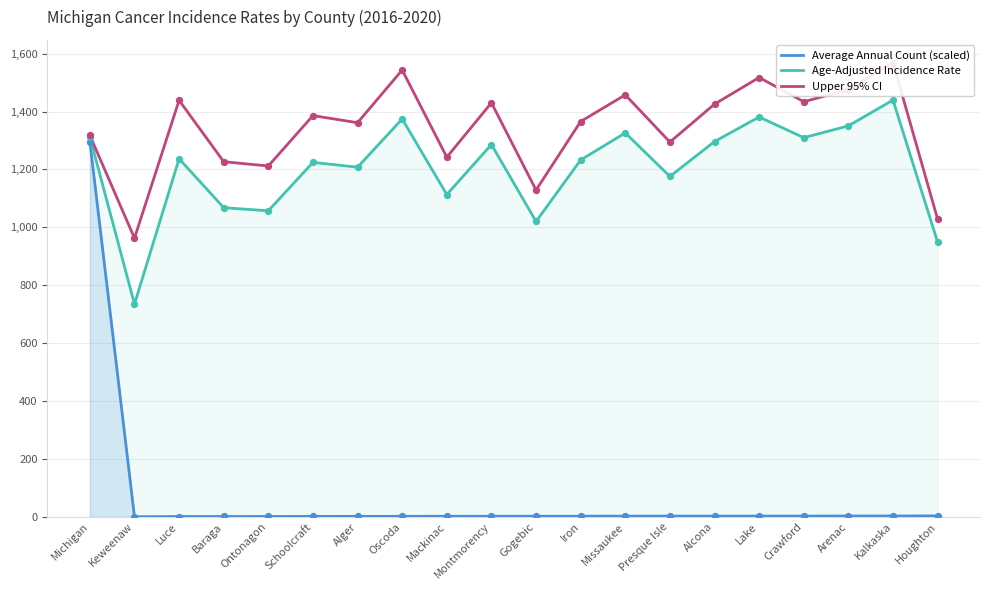

Which series has the widest spread of Y values?

Average Annual Count (scaled)